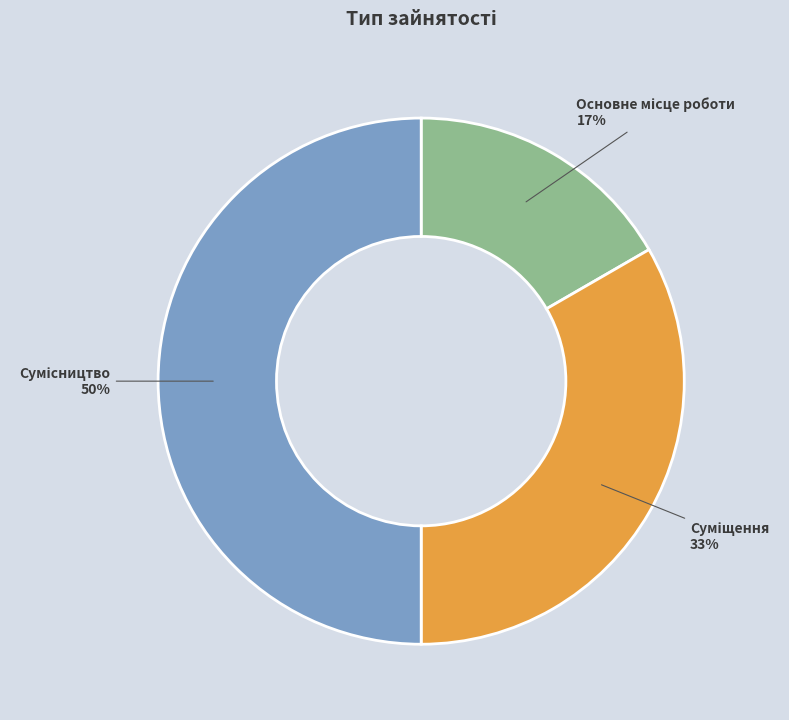

To the nearest percent, what is the average slice percentage?

33%